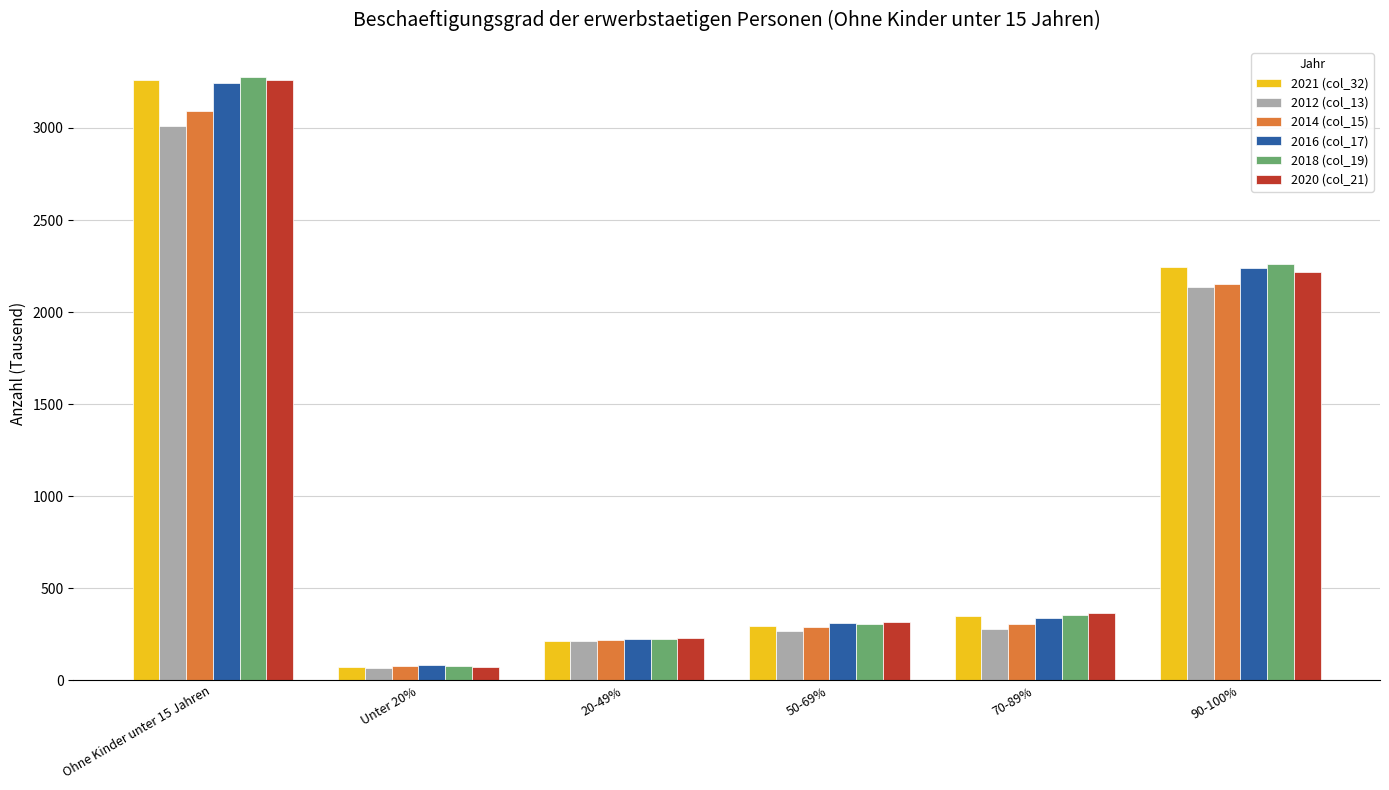

Which series has the largest range (max minus min)?

2018 (col_19)